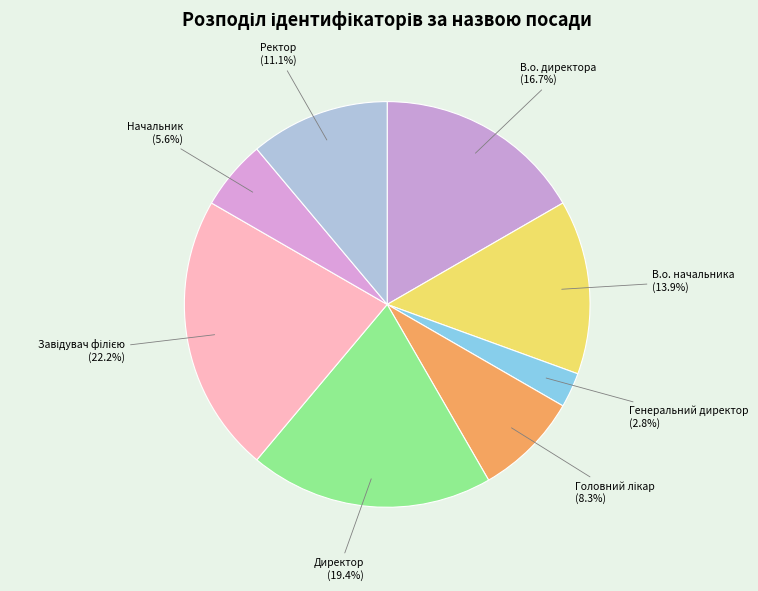

Is В.о. директора the majority of the pie?

No